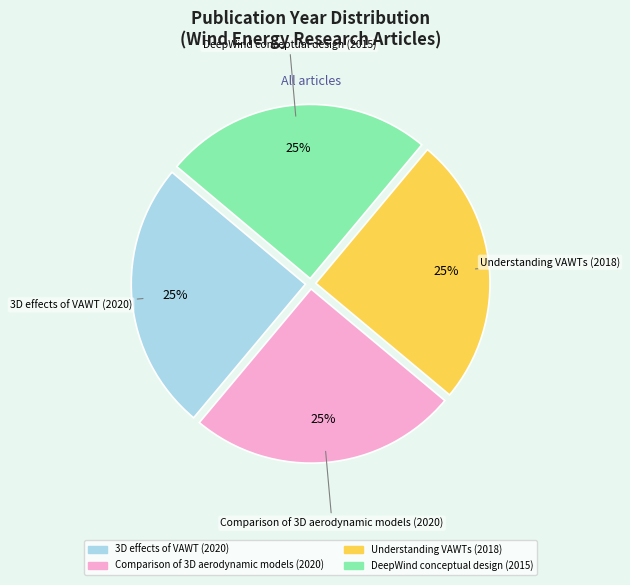

To the nearest percent, what is the average slice percentage?

25%